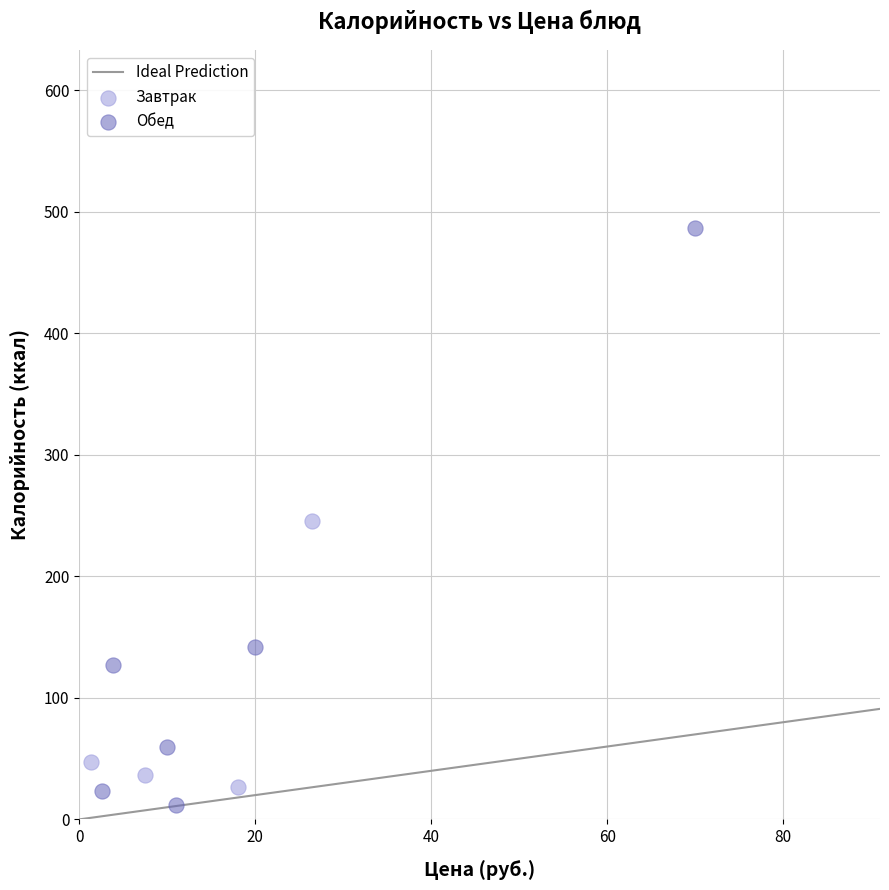

Which series has the largest Y range (max minus min)?

Обед